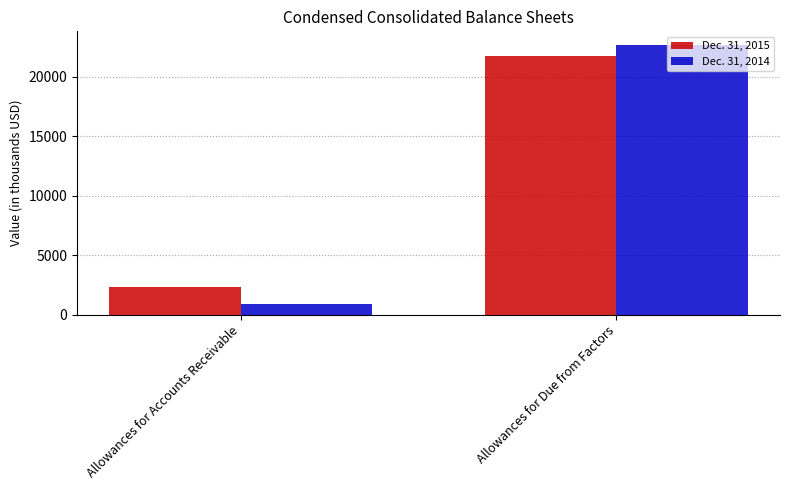

What position from the left is Allowances for Due from Factors?

2